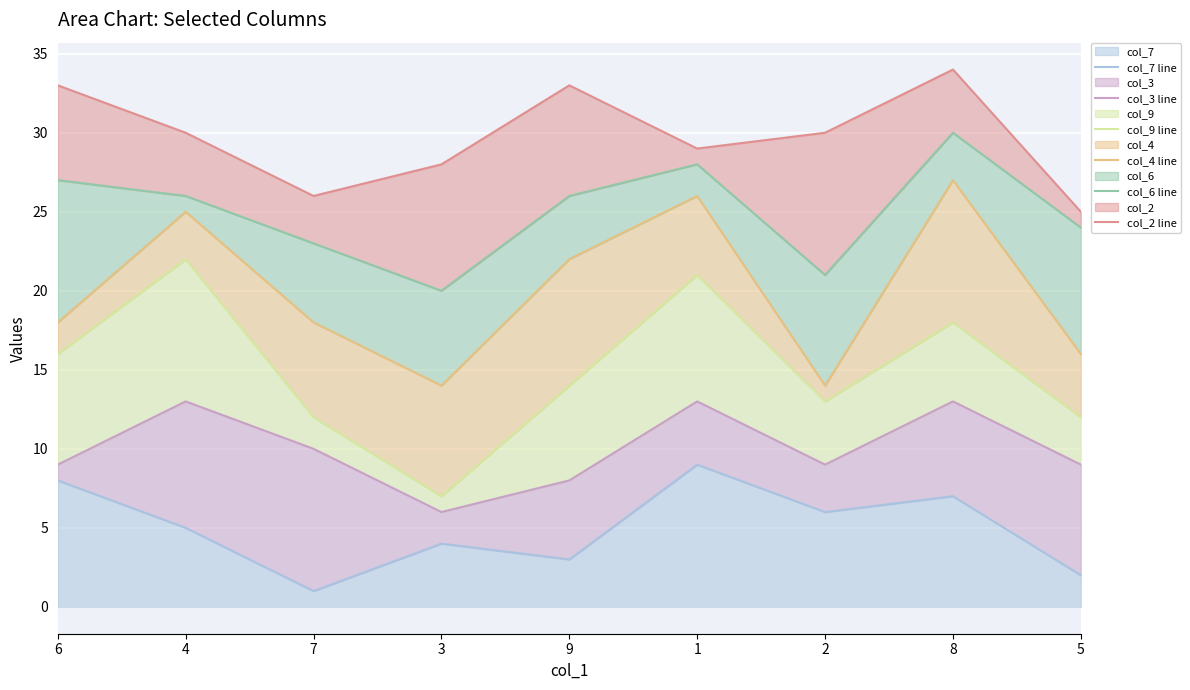

Reading left to right, list all the values displayed in this chart.

col_7 line: 8	5	1	4	3	9	6	7	2
col_3 line: 9	13	10	6	8	13	9	13	9
col_9 line: 16	22	12	7	14	21	13	18	12
col_4 line: 18	25	18	14	22	26	14	27	16
col_6 line: 27	26	23	20	26	28	21	30	24
col_2 line: 33	30	26	28	33	29	30	34	25